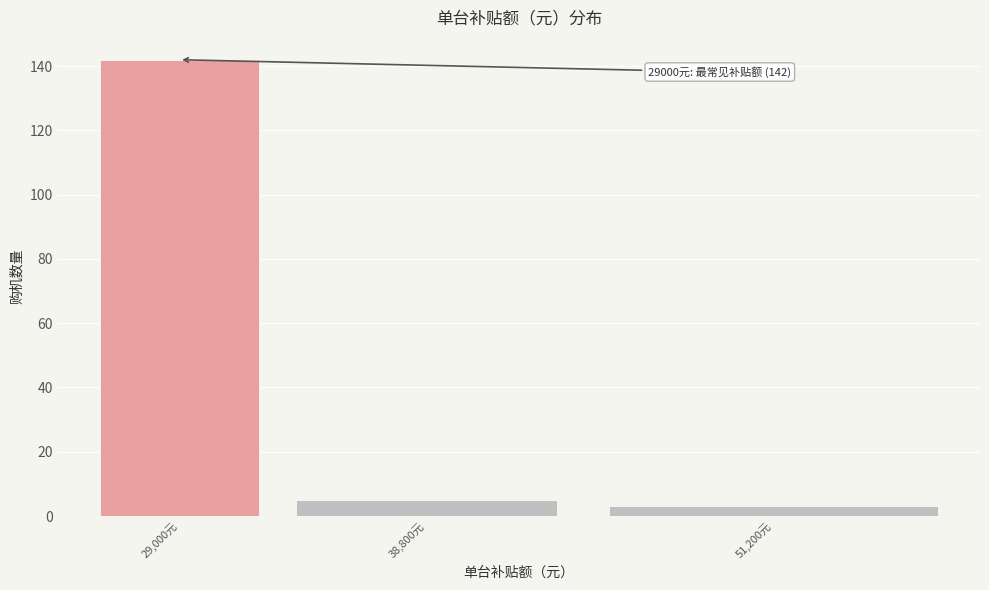

Reading left to right, list all the values displayed in this chart.

29,000元=142	38,800元=5	51,200元=3